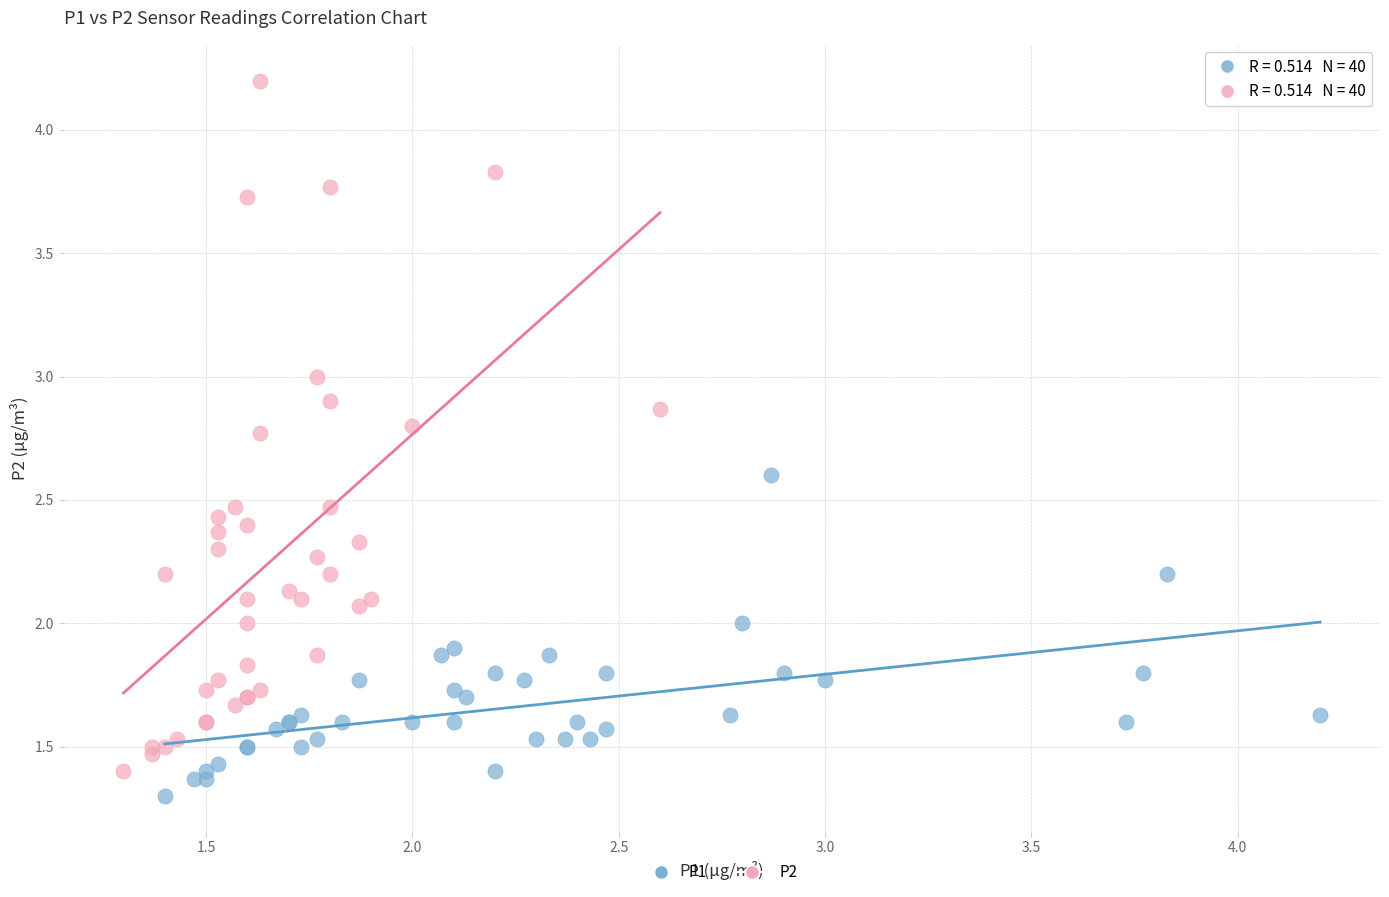

Which series reaches the maximum Y coordinate?

P2